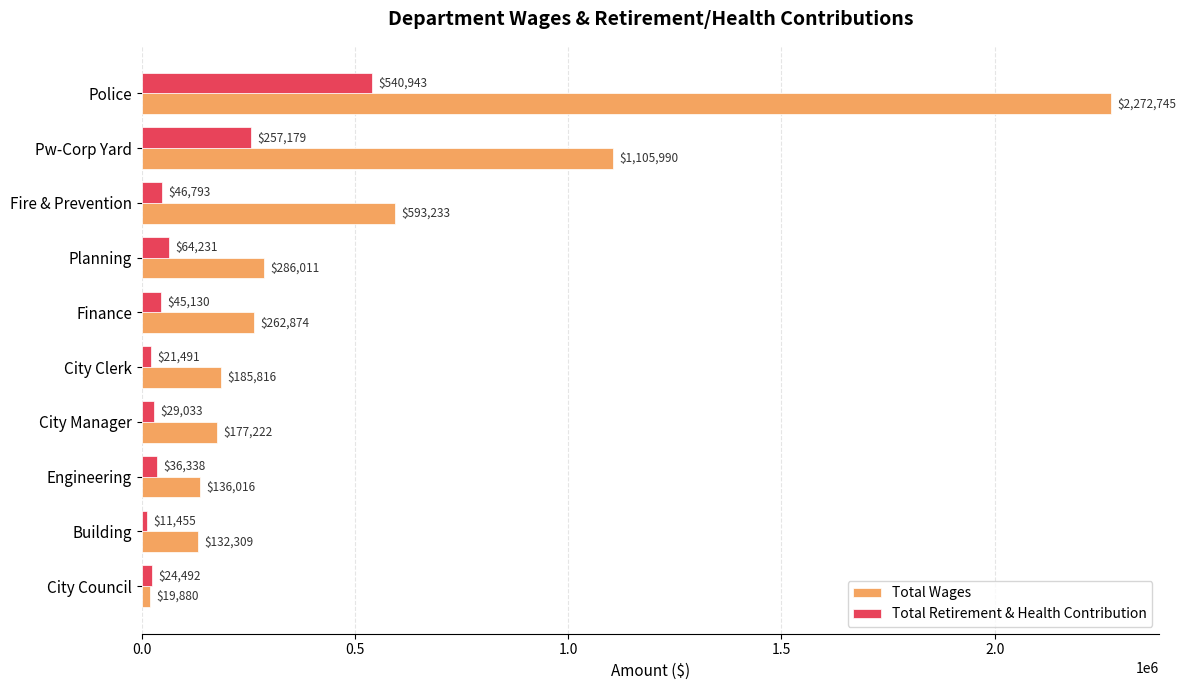

List the series in order of their overall mean, highest first.

Total Wages, Total Retirement & Health Contribution